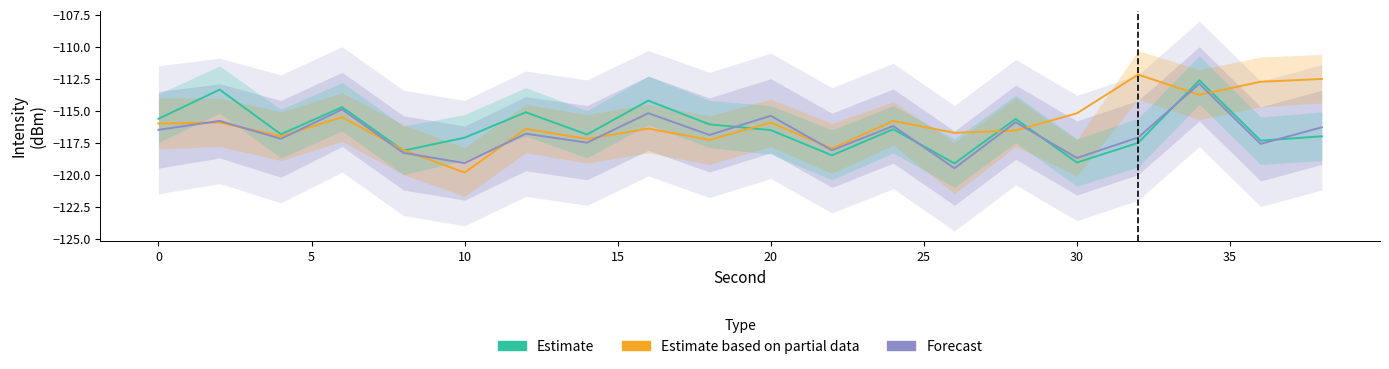

What is the value of the Forecast point at the 13th from the left?

-116.2